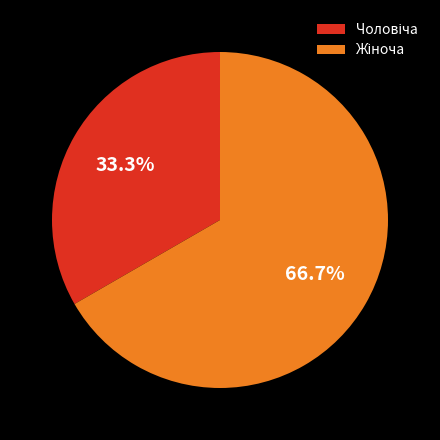

Is there any slice that represents more than half of the pie?

Yes